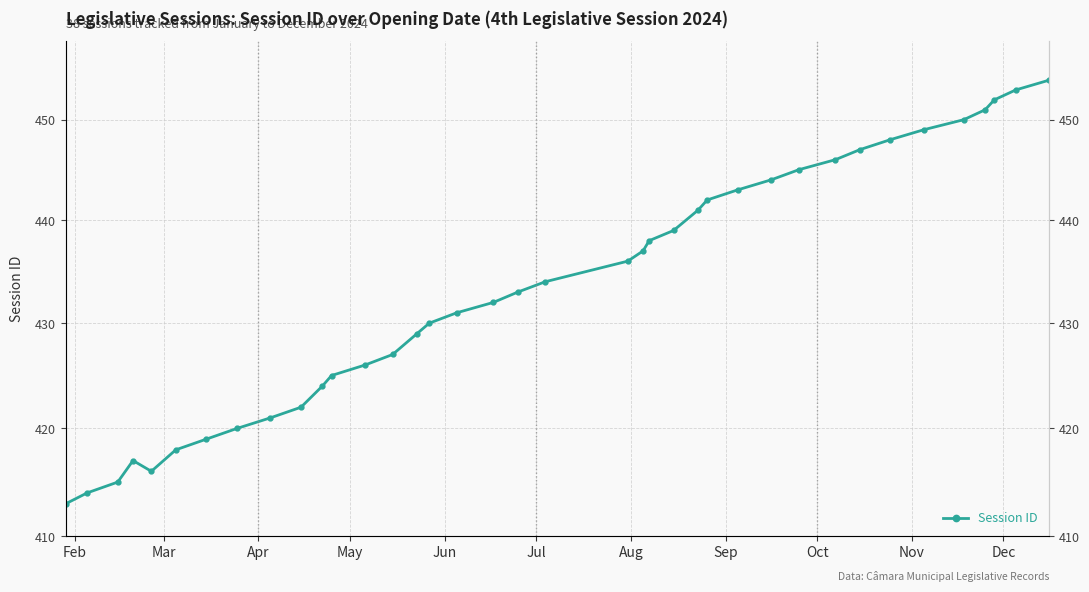

What is the sum of all values?

16481